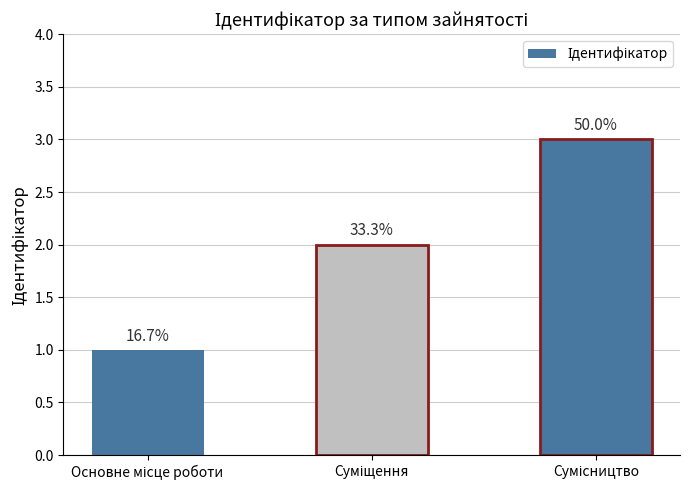

The chart shows a value of 0 at Суміщення. True or false?

False